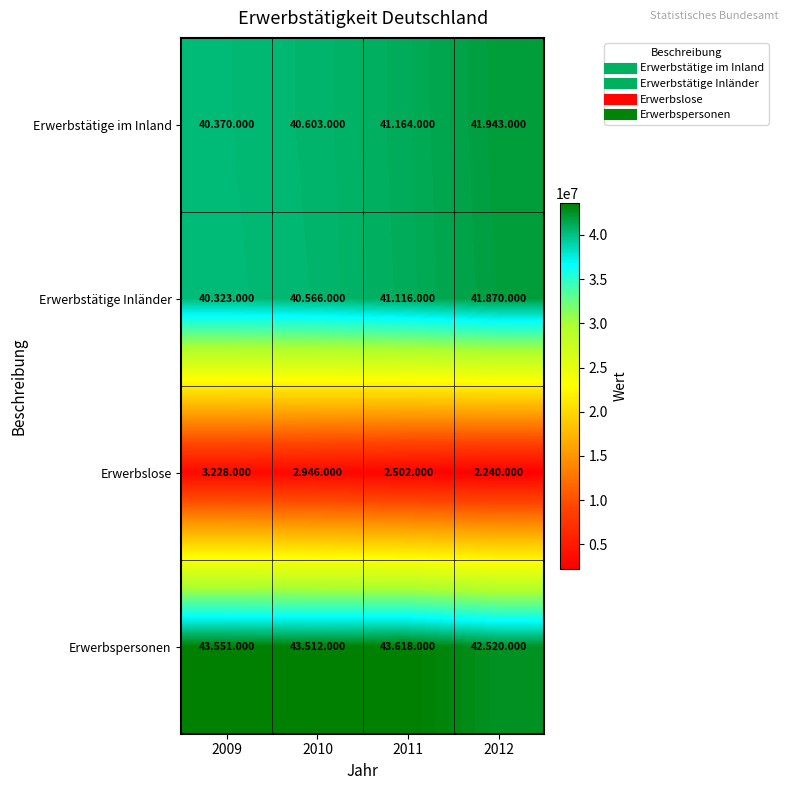

What is the maximum value shown in the chart?

43618000